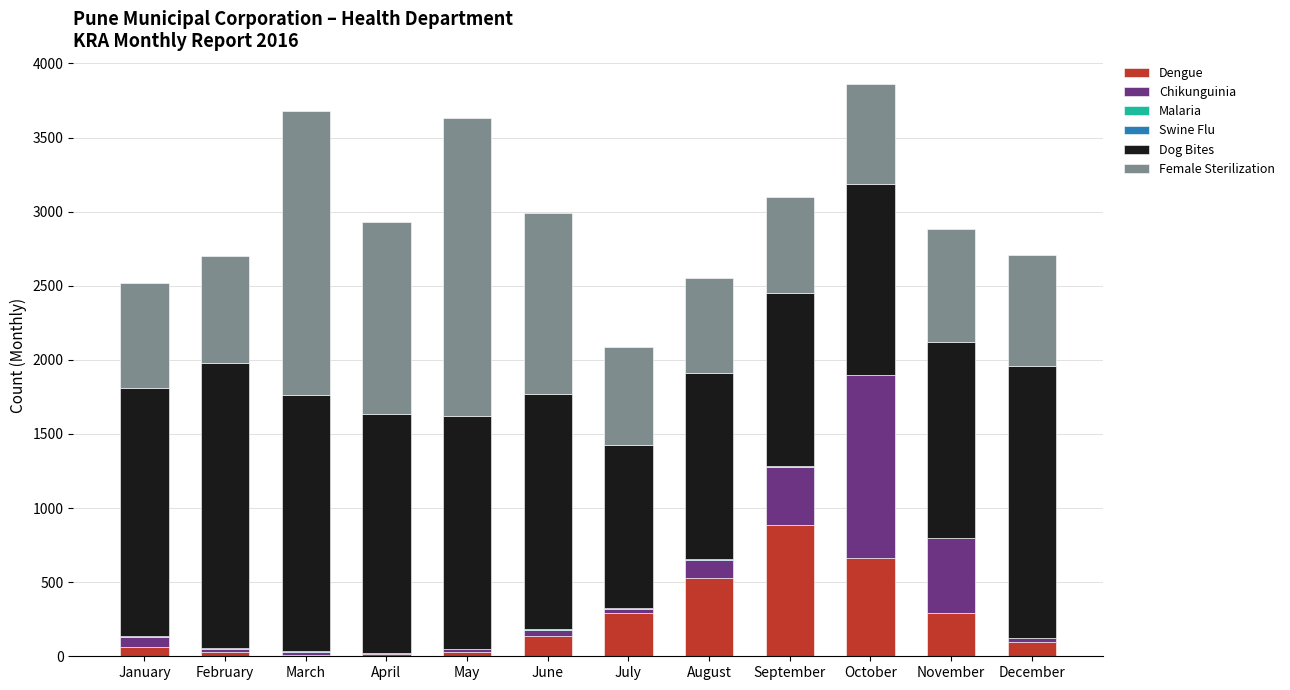

At which label does Dengue reach its peak?

September